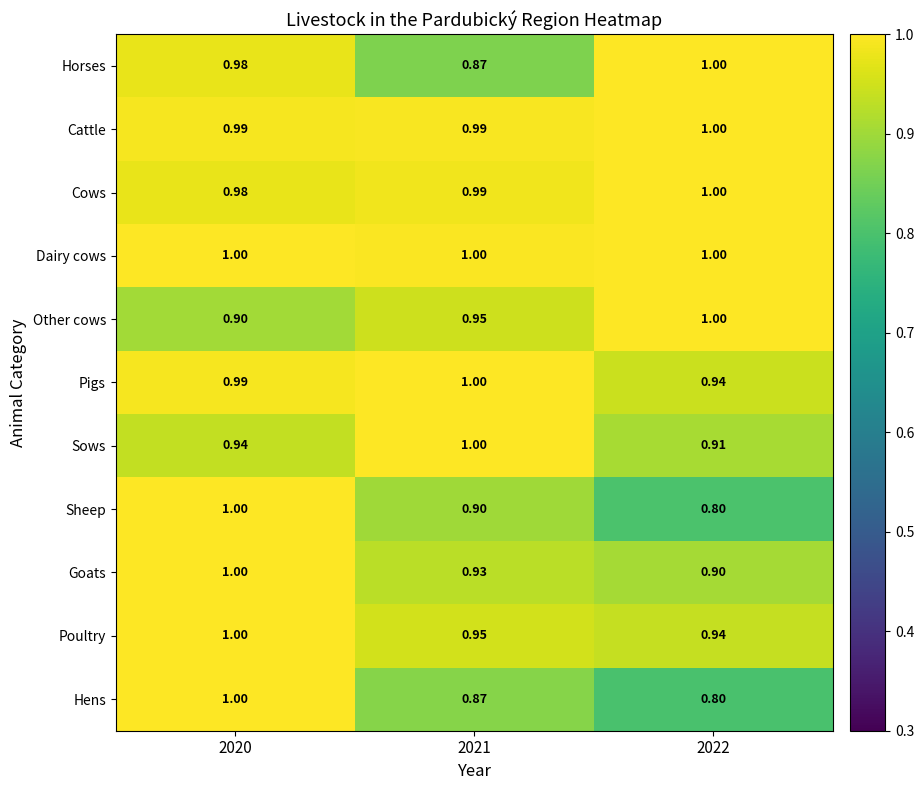

Which series has the largest total across all categories?

Dairy cows